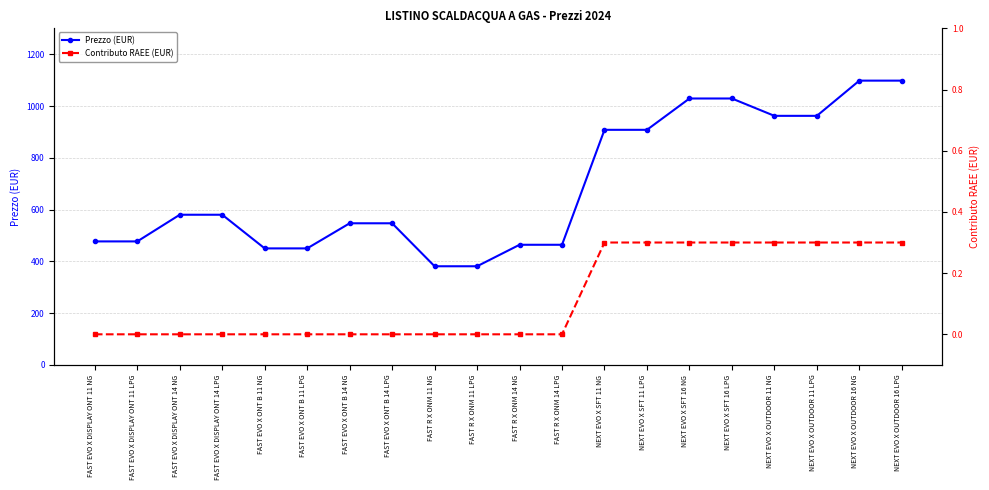

Reading left to right, what are all the values shown in this chart?

Prezzo (EUR): FAST EVO X DISPLAY ONT 11 NG=477.0	FAST EVO X DISPLAY ONT 11 LPG=477.0	FAST EVO X DISPLAY ONT 14 NG=580.0	FAST EVO X DISPLAY ONT 14 LPG=580.0	FAST EVO X ONT B 11 NG=450.0	FAST EVO X ONT B 11 LPG=450.0	FAST EVO X ONT B 14 NG=547.0	FAST EVO X ONT B 14 LPG=547.0	FAST R X ONM 11 NG=381.0	FAST R X ONM 11 LPG=381.0	FAST R X ONM 14 NG=464.0	FAST R X ONM 14 LPG=464.0	NEXT EVO X SFT 11 NG=908.0	NEXT EVO X SFT 11 LPG=908.0	NEXT EVO X SFT 16 NG=1029.0	NEXT EVO X SFT 16 LPG=1029.0	NEXT EVO X OUTDOOR 11 NG=962.0	NEXT EVO X OUTDOOR 11 LPG=962.0	NEXT EVO X OUTDOOR 16 NG=1098.0	NEXT EVO X OUTDOOR 16 LPG=1098.0
Contributo RAEE (EUR): FAST EVO X DISPLAY ONT 11 NG=0.0	FAST EVO X DISPLAY ONT 11 LPG=0.0	FAST EVO X DISPLAY ONT 14 NG=0.0	FAST EVO X DISPLAY ONT 14 LPG=0.0	FAST EVO X ONT B 11 NG=0.0	FAST EVO X ONT B 11 LPG=0.0	FAST EVO X ONT B 14 NG=0.0	FAST EVO X ONT B 14 LPG=0.0	FAST R X ONM 11 NG=0.0	FAST R X ONM 11 LPG=0.0	FAST R X ONM 14 NG=0.0	FAST R X ONM 14 LPG=0.0	NEXT EVO X SFT 11 NG=0.3	NEXT EVO X SFT 11 LPG=0.3	NEXT EVO X SFT 16 NG=0.3	NEXT EVO X SFT 16 LPG=0.3	NEXT EVO X OUTDOOR 11 NG=0.3	NEXT EVO X OUTDOOR 11 LPG=0.3	NEXT EVO X OUTDOOR 16 NG=0.3	NEXT EVO X OUTDOOR 16 LPG=0.3